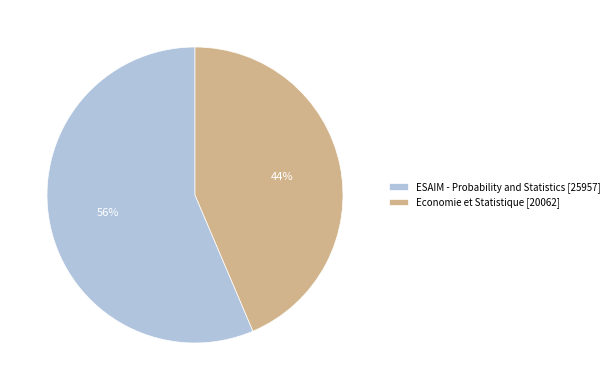

Is the sum of Economie et Statistique [20062] and ESAIM - Probability and Statistics [25957] greater than half?

Yes